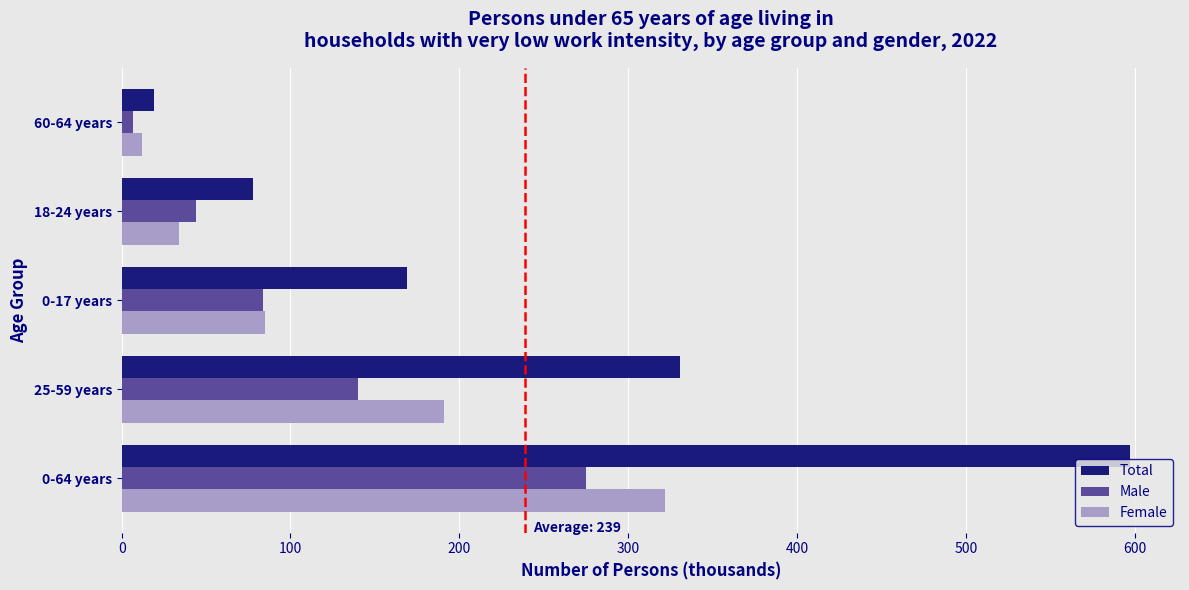

Which series changed the most between 25-59 years and 60-64 years?

Total